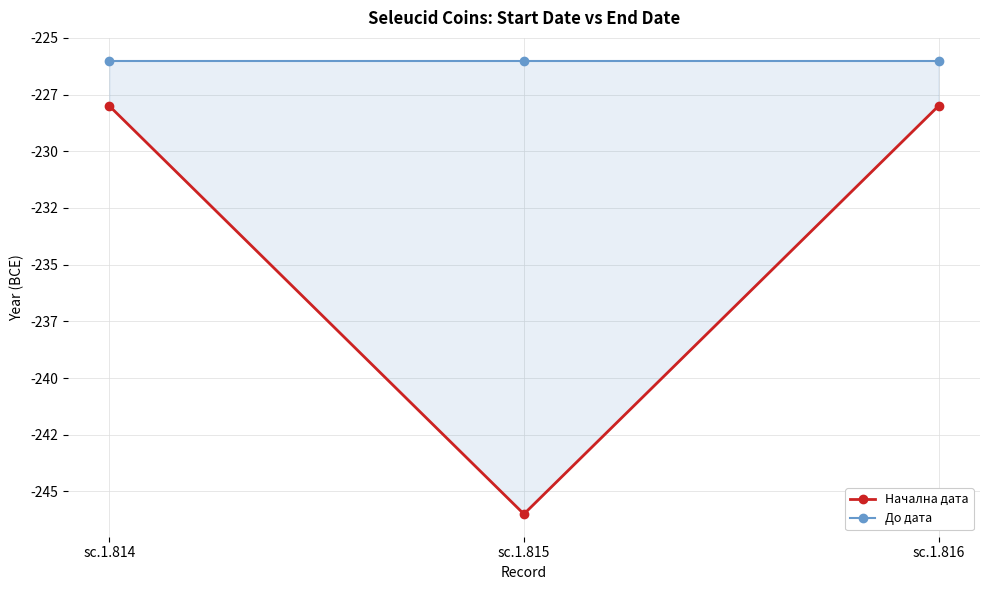

What is the average value of the До дата series?

-226